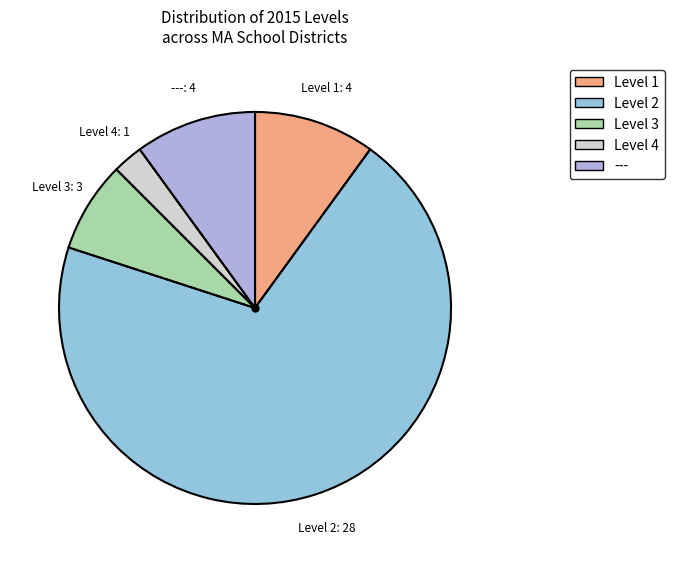

How many segments does this pie chart have?

5